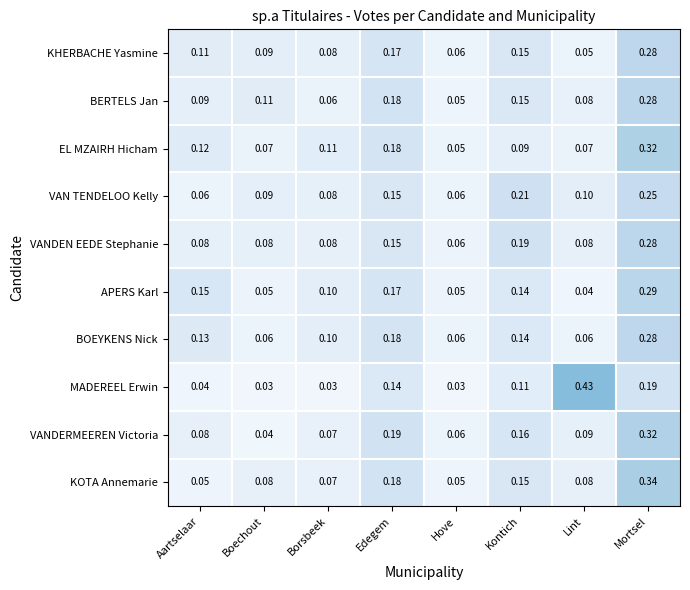

Is the value of BERTELS Jan at Mortsel greater than the value of MADEREEL Erwin at Hove?

Yes